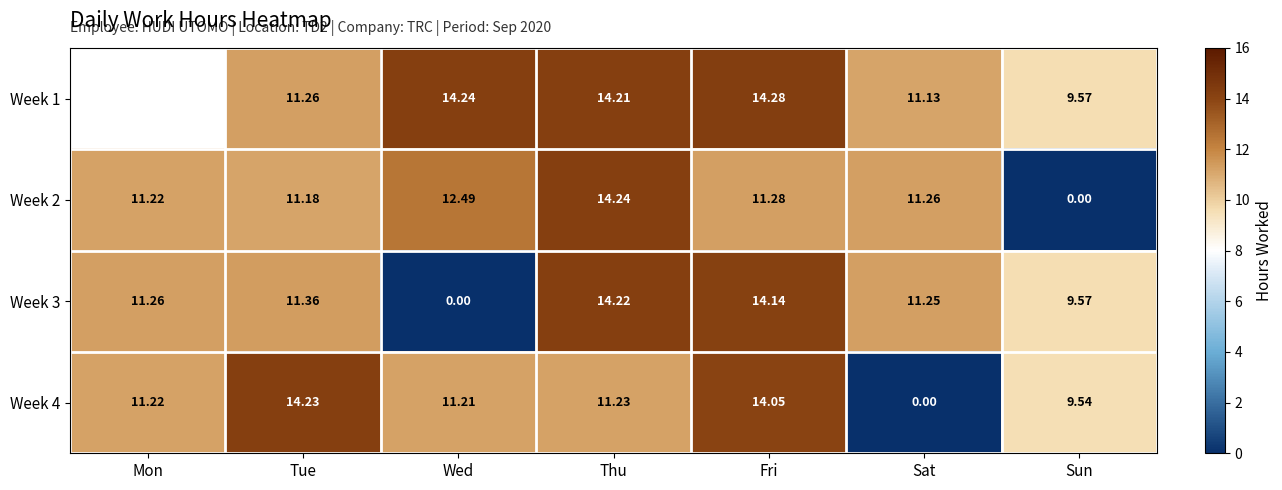

True or false: Week 3 has a value of 4.9 at Fri.

False